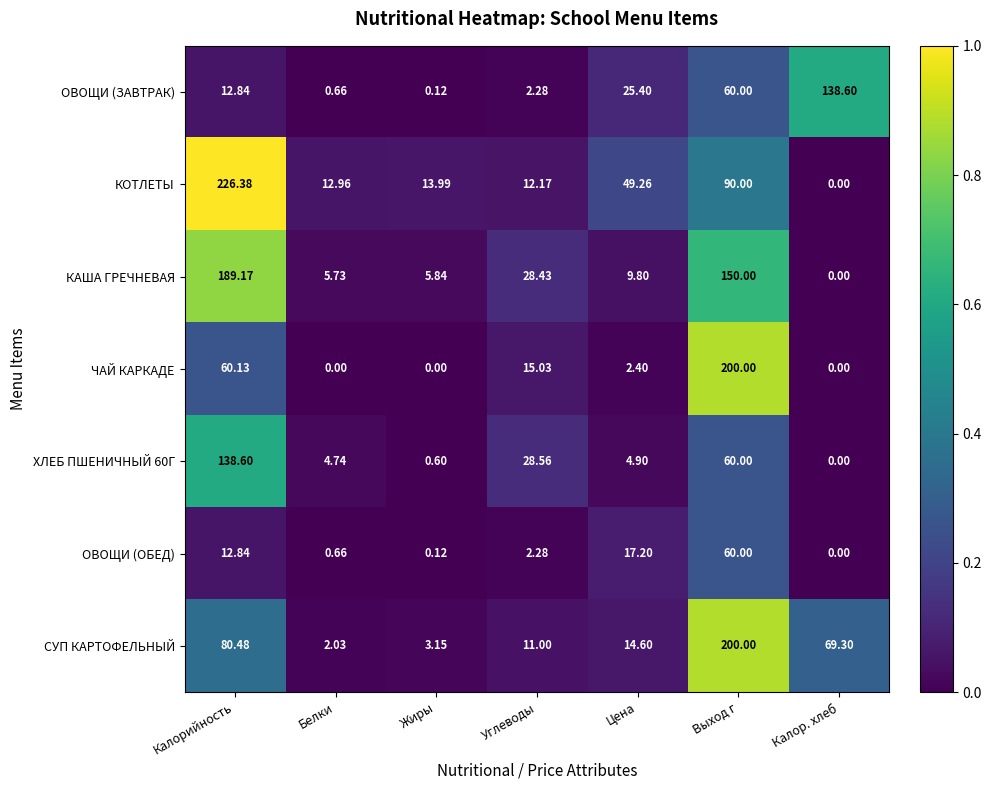

At which category is the sum across all series the highest?

Выход г